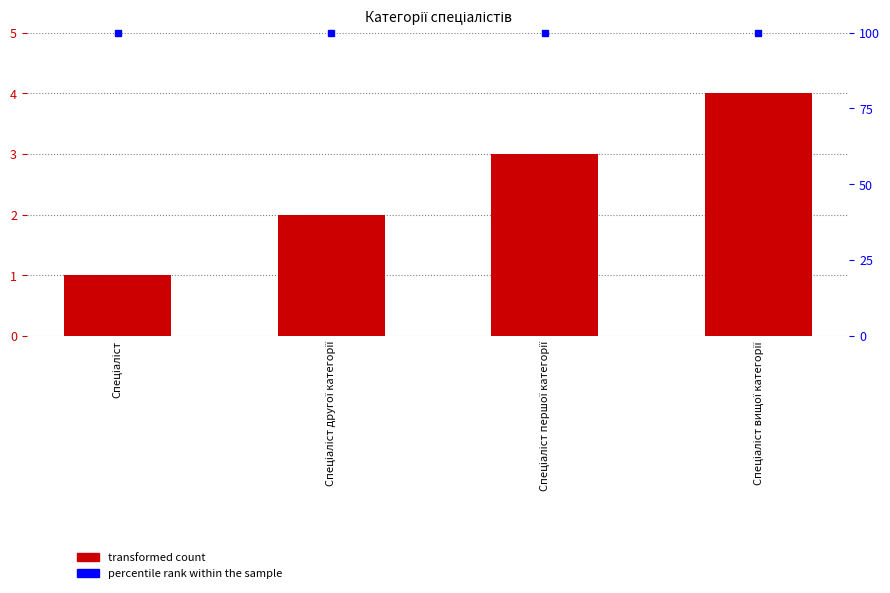

Is it true that the value at Спеціаліст вищої категорії is 7?

False